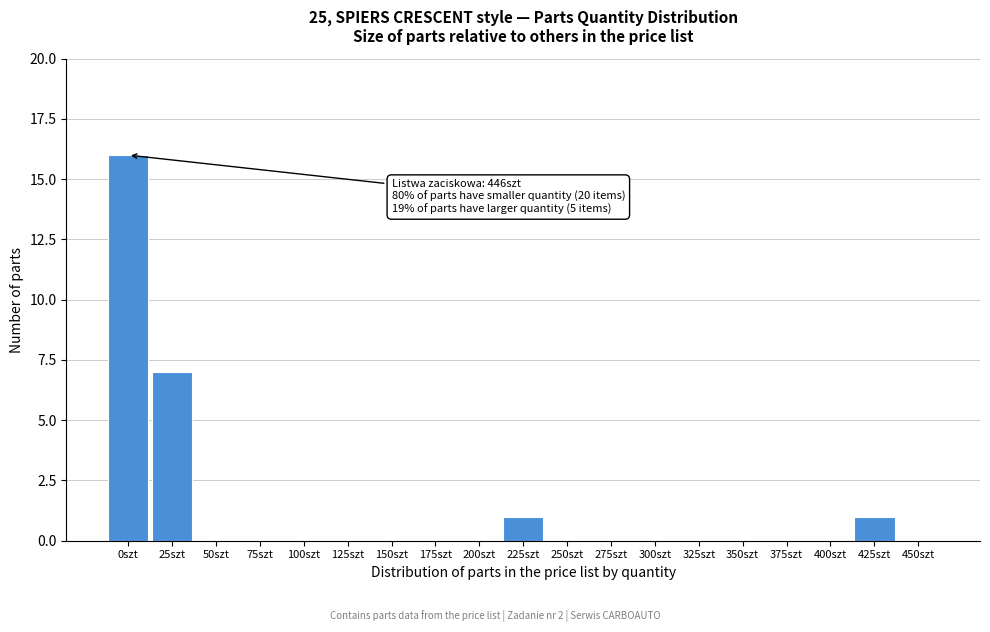

Reading left to right, list all the values displayed in this chart.

0szt=16	25szt=7	50szt=0	75szt=0	100szt=0	125szt=0	150szt=0	175szt=0	200szt=0	225szt=1	250szt=0	275szt=0	300szt=0	325szt=0	350szt=0	375szt=0	400szt=0	425szt=1	450szt=0